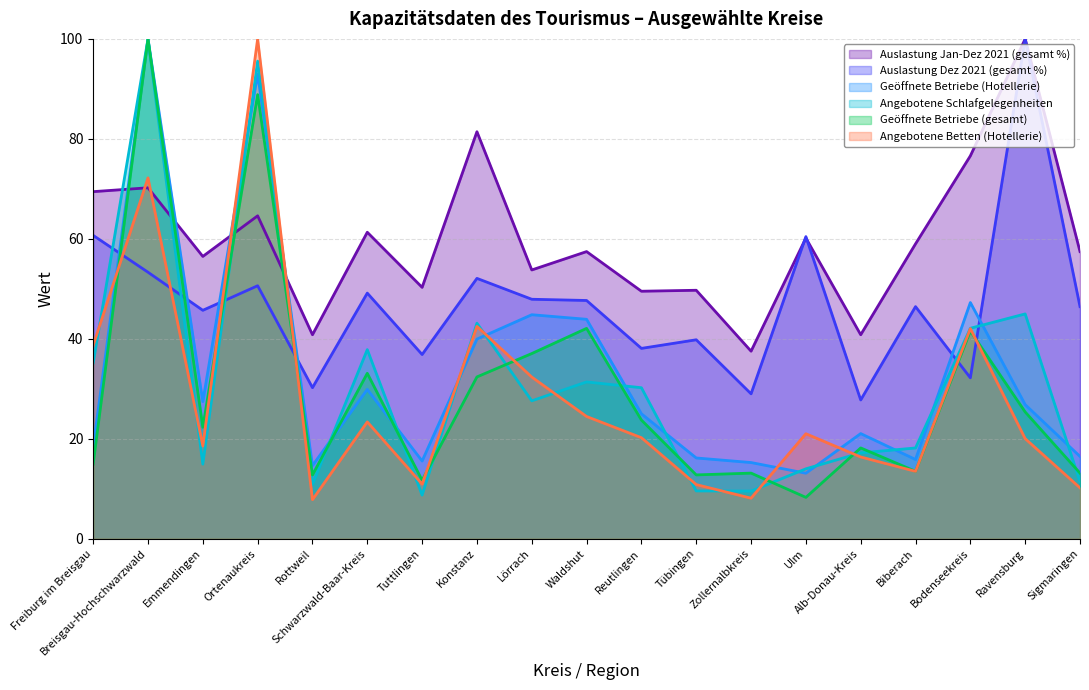

What is the average value of the Geöffnete Betriebe (gesamt) series?

29.7